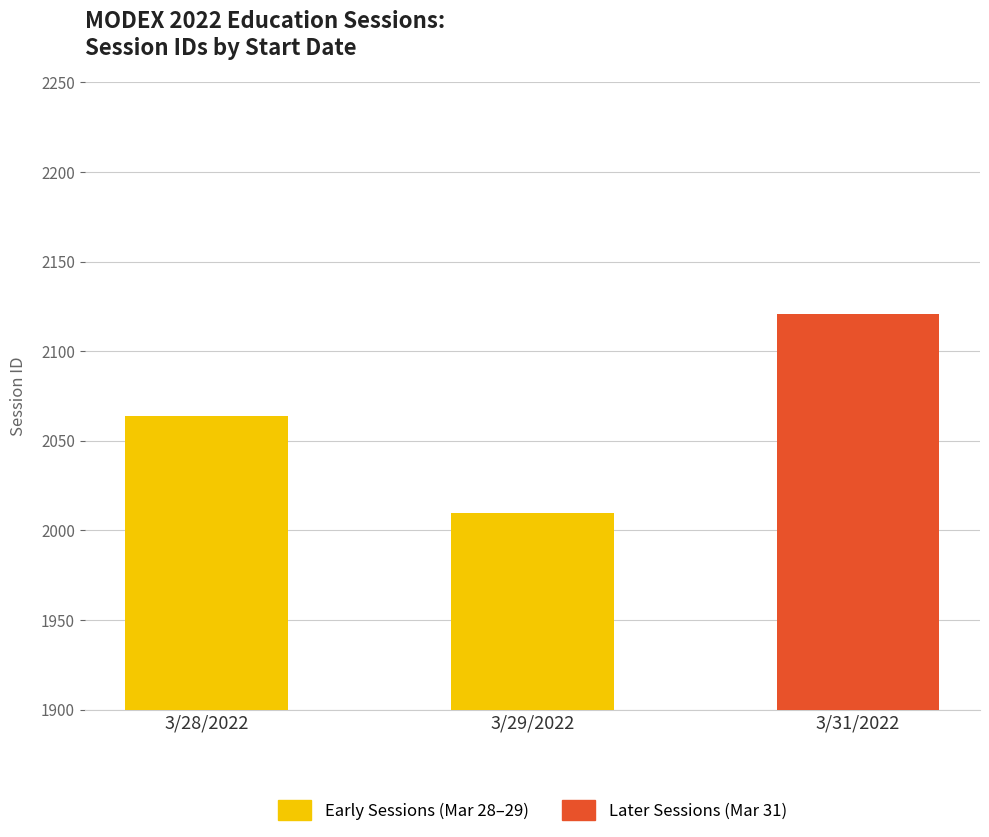

What is the maximum value shown in the chart?

2121